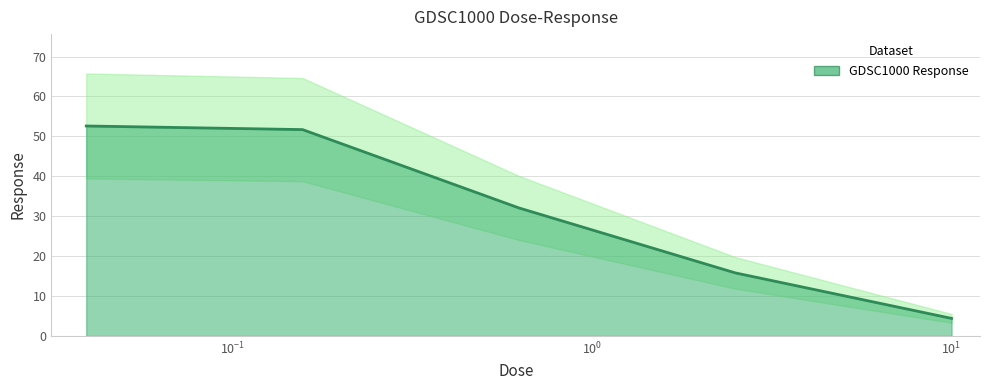

How many lines are shown in the chart?

1